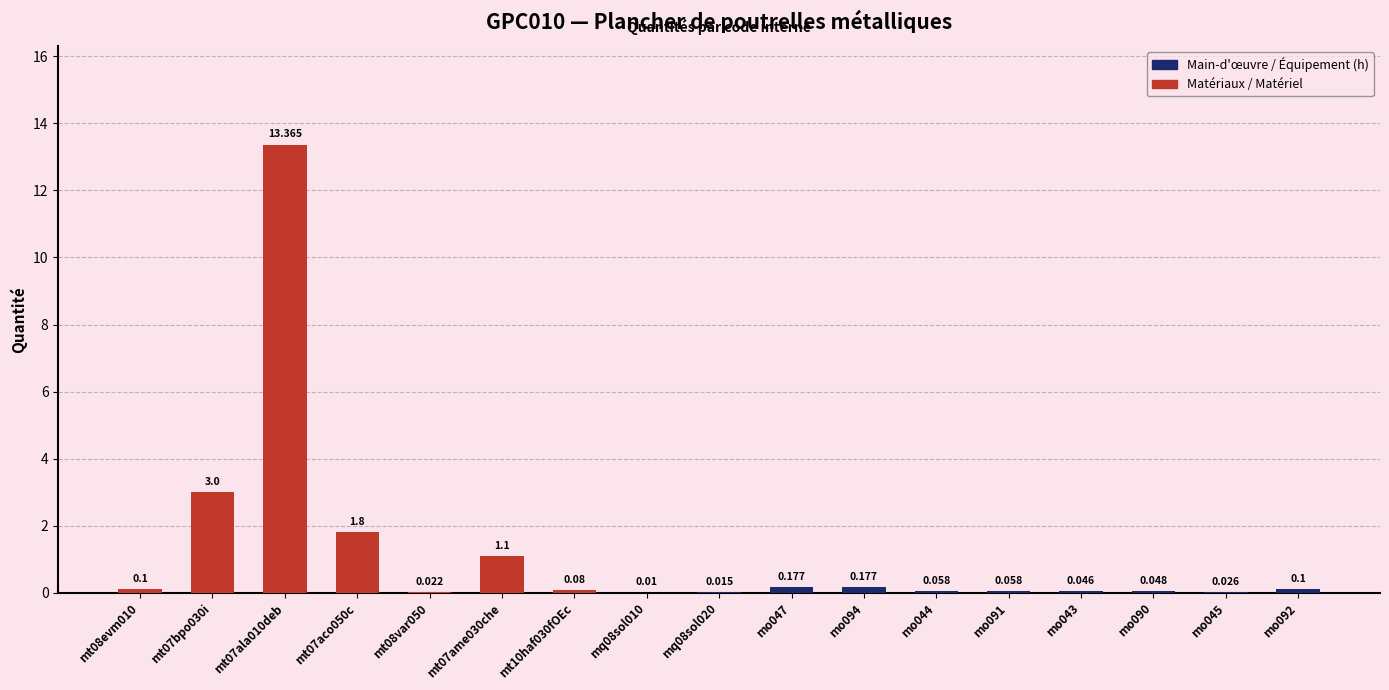

How many data points does each series have?

17